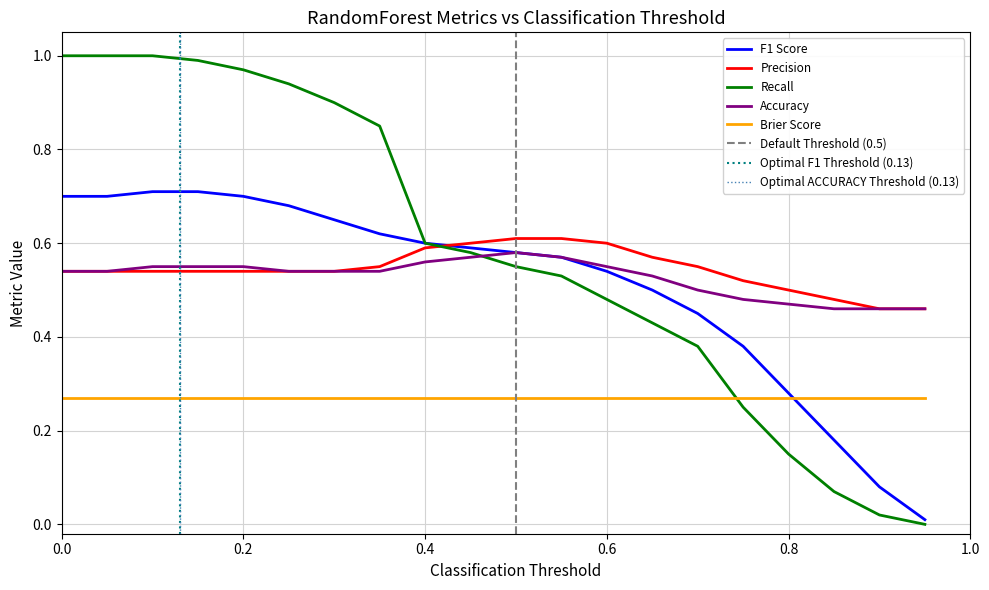

Reading right to left, extract all data points from this chart.

F1 Score: 0.0	0.1	0.2	0.3	0.4	0.5	0.5	0.5	0.6	0.6	0.6	0.6	0.6	0.7	0.7	0.7	0.7	0.7	0.7	0.7
Precision: 0.5	0.5	0.5	0.5	0.5	0.6	0.6	0.6	0.6	0.6	0.6	0.6	0.6	0.5	0.5	0.5	0.5	0.5	0.5	0.5
Recall: 0.0	0.0	0.1	0.1	0.2	0.4	0.4	0.5	0.5	0.6	0.6	0.6	0.8	0.9	0.9	1.0	1.0	1.0	1.0	1.0
Accuracy: 0.5	0.5	0.5	0.5	0.5	0.5	0.5	0.6	0.6	0.6	0.6	0.6	0.5	0.5	0.5	0.6	0.6	0.6	0.5	0.5